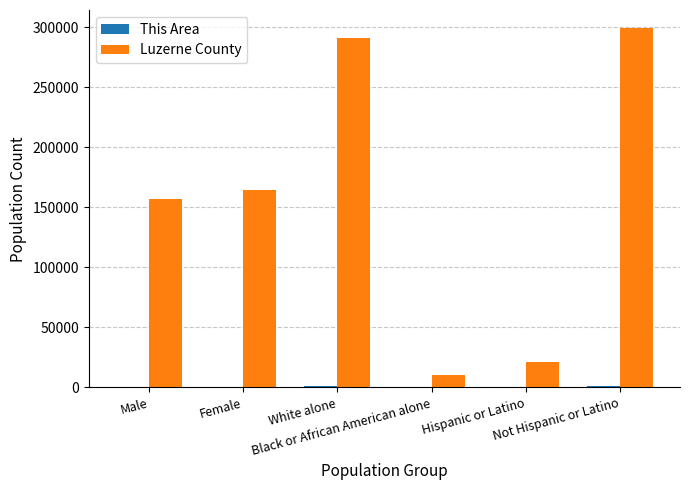

What is the sum of all Luzerne County values?

943546